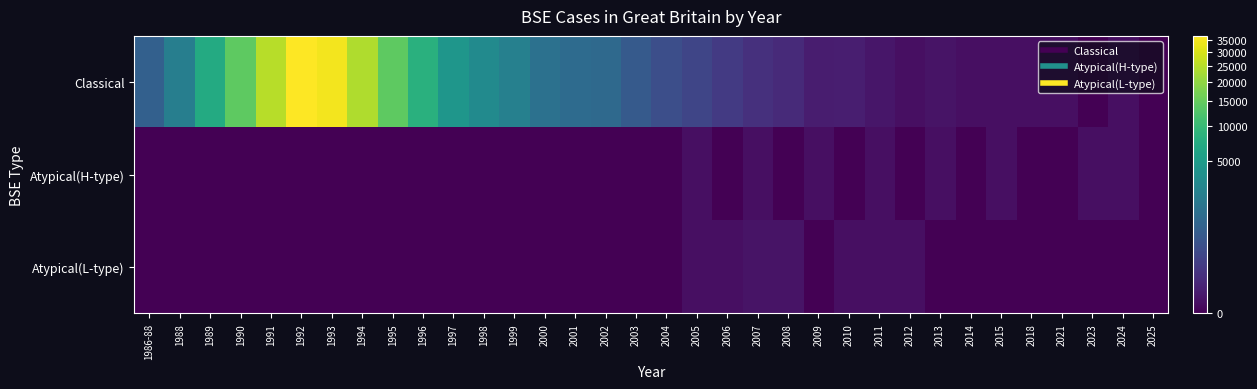

Which series has the largest total across all categories?

Classical